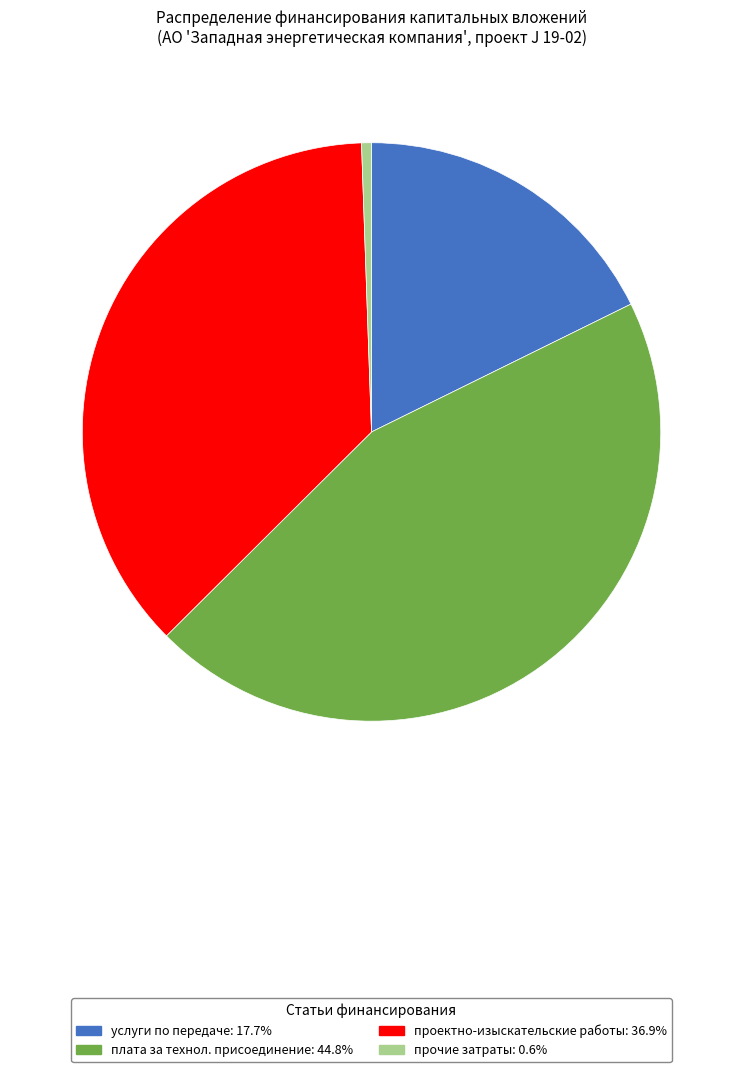

Is there any slice that represents more than half of the pie?

No